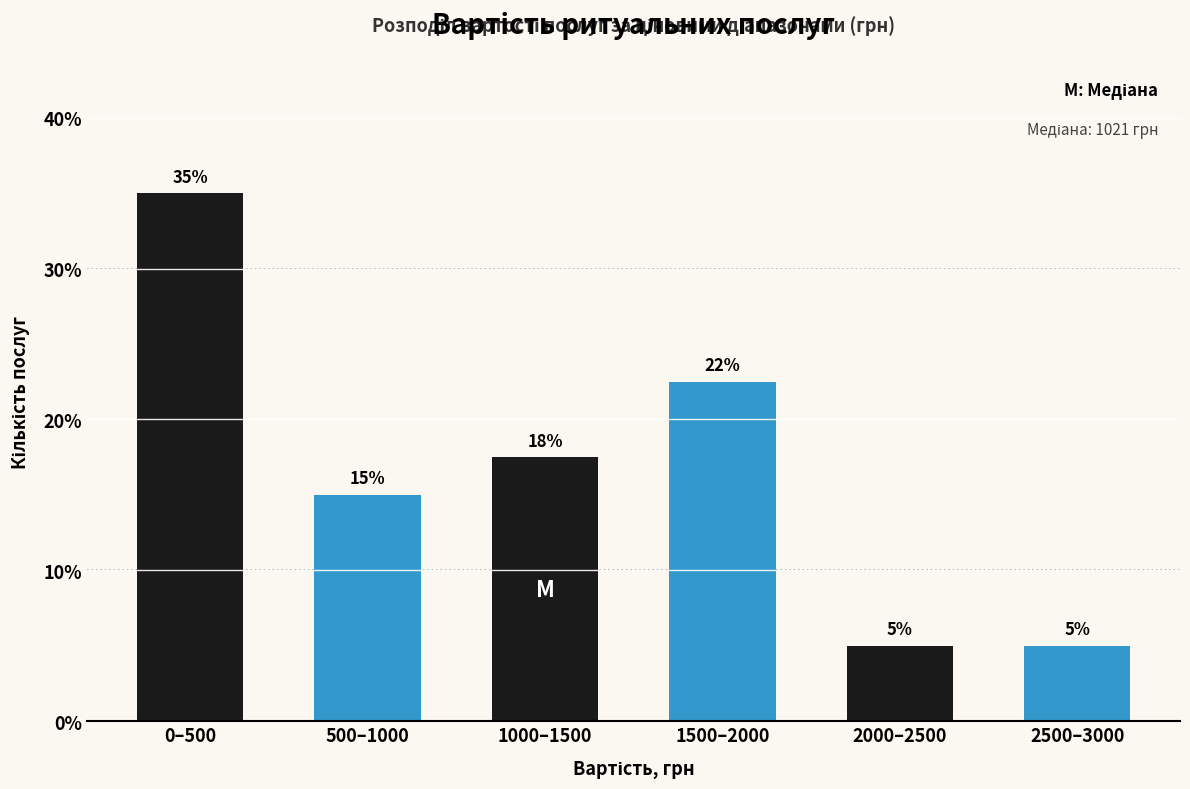

What position from the left is 2500–3000?

6